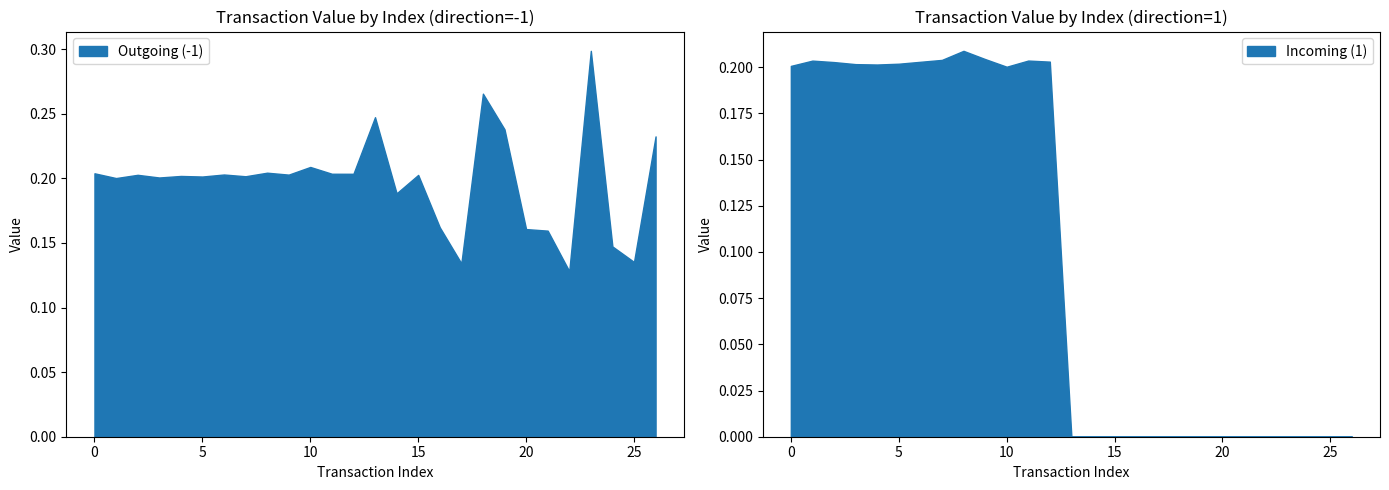

What is the value of the Incoming (1) point at the 1st from the left?

0.2